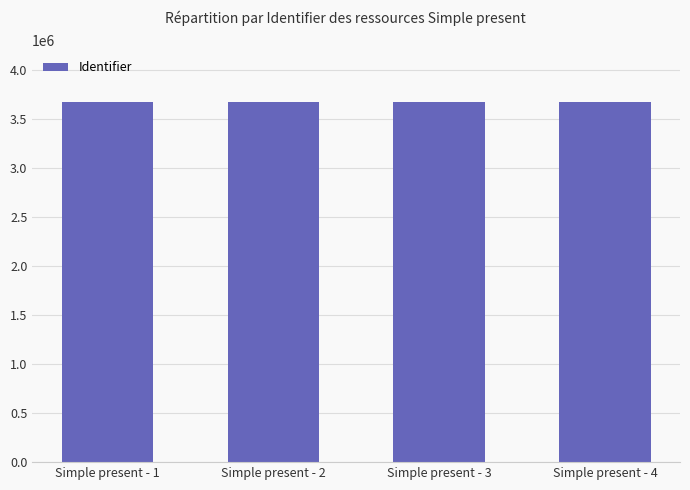

What is the ratio of the value at Simple present - 2 to the value at Simple present - 3?

1.0